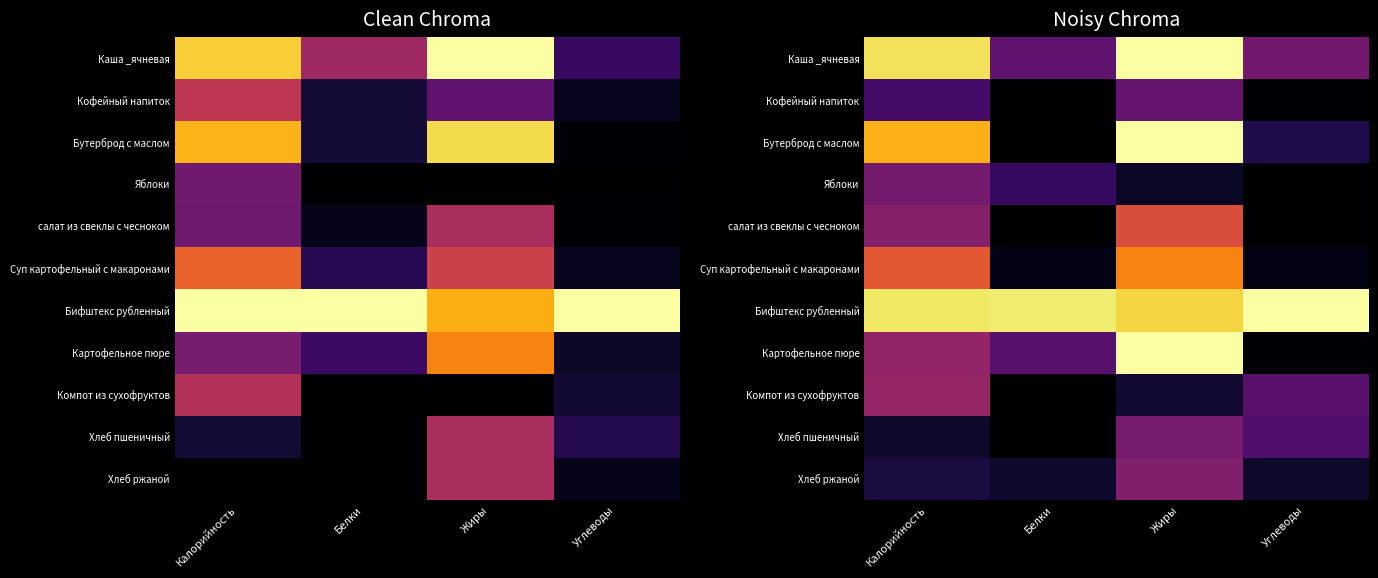

How many series are shown in this chart?

11